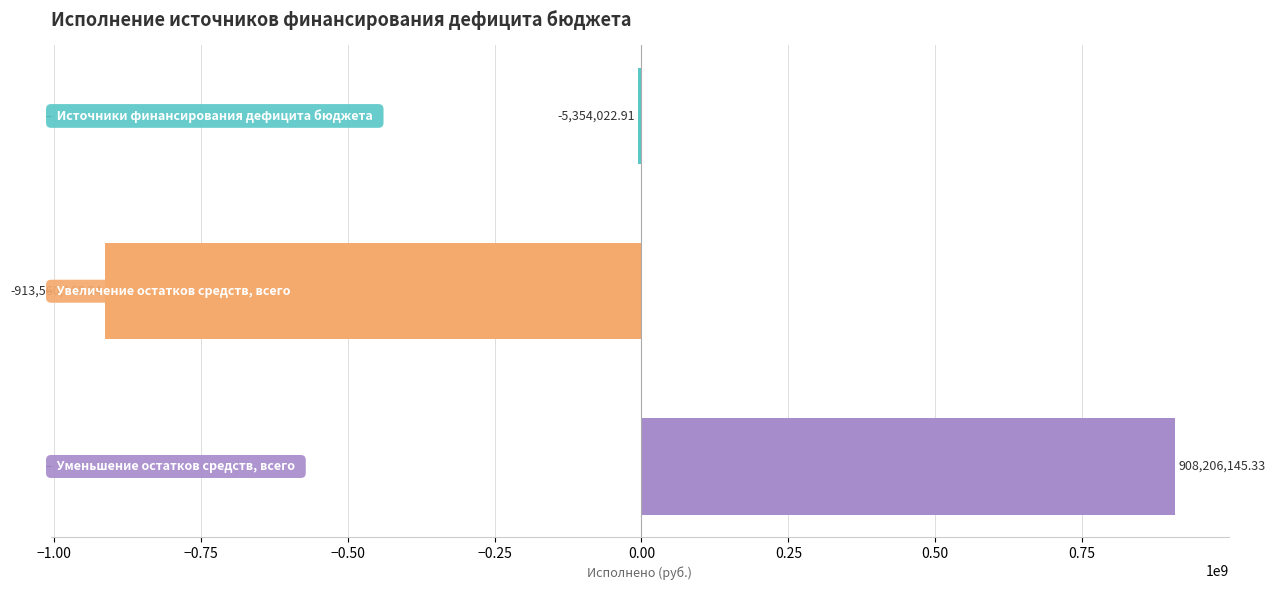

What is the sum of all values?

-10708045.8